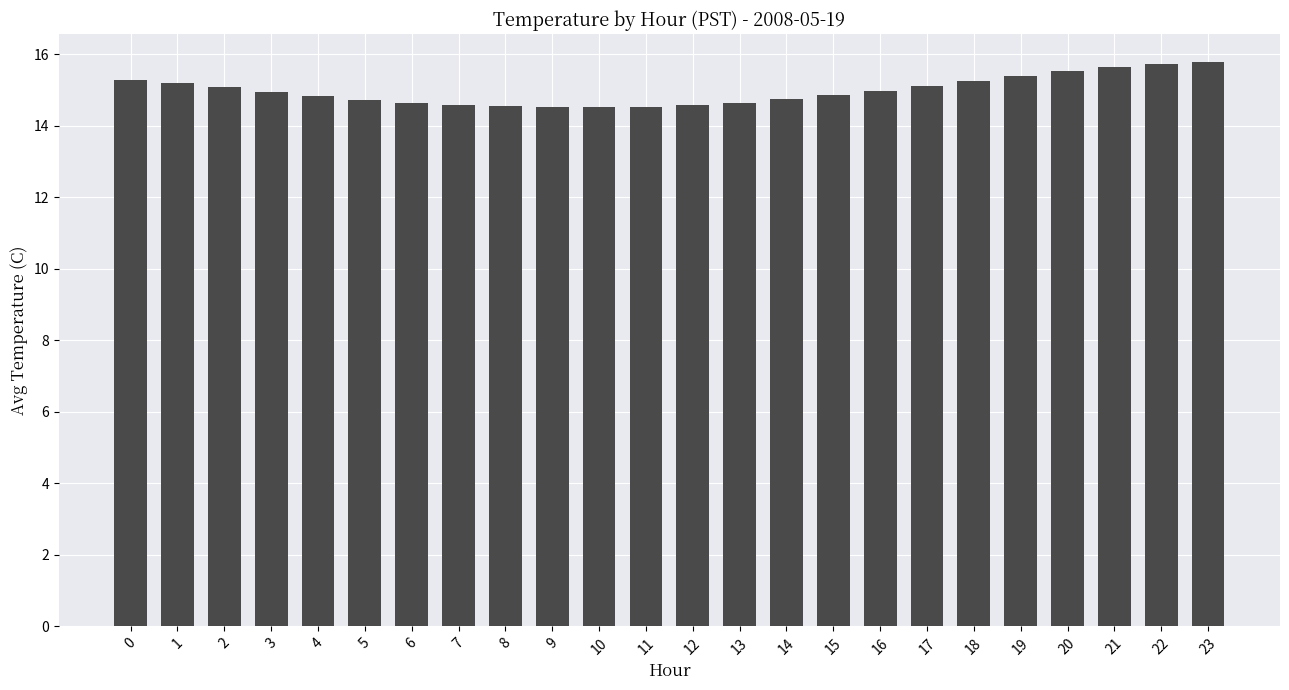

True or false: the data shows 15.7 at 22.

True